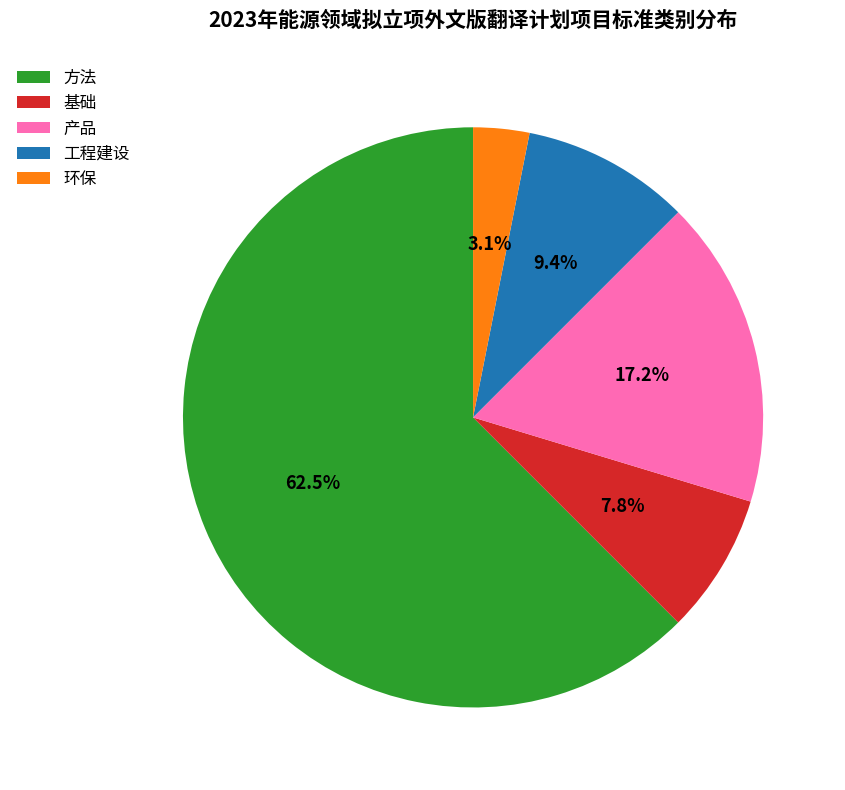

Is there any slice that represents more than half of the pie?

Yes